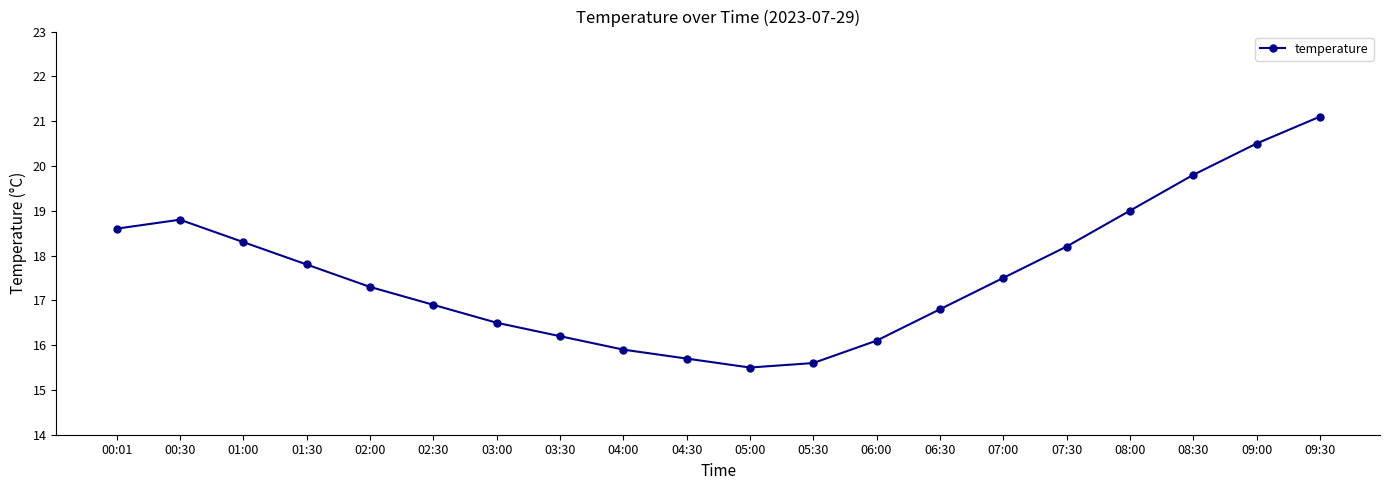

List the labels in order of value, smallest first.

05:00, 05:30, 04:30, 04:00, 06:00, 03:30, 03:00, 06:30, 02:30, 02:00, 07:00, 01:30, 07:30, 01:00, 00:01, 00:30, 08:00, 08:30, 09:00, 09:30